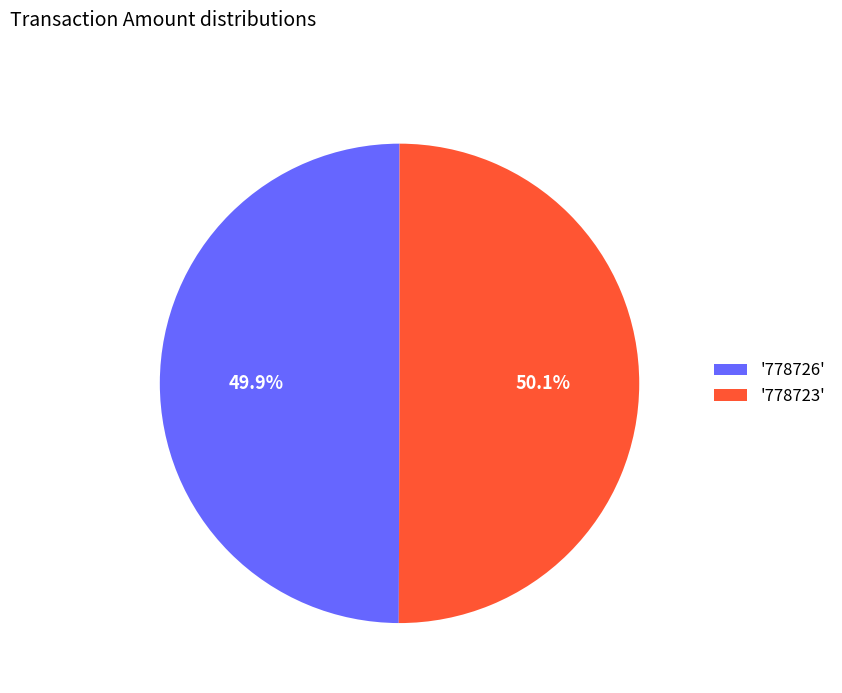

How much of the chart is everything except '778726'?

50.1%